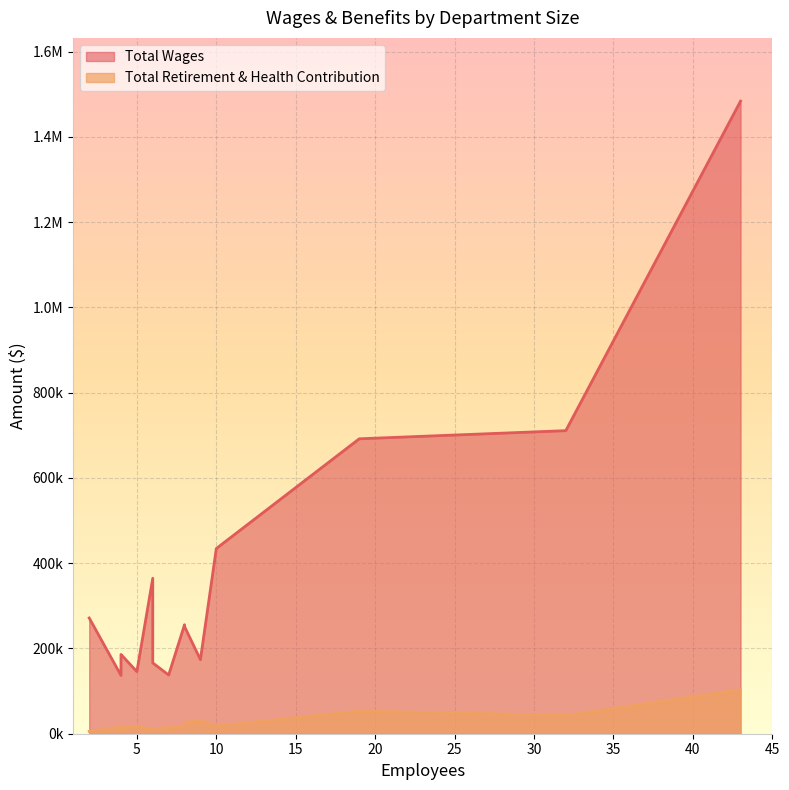

Does the chart display data point markers on the line(s)?

No